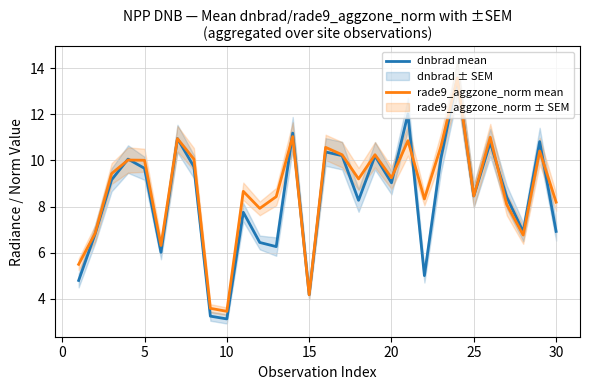

Is it true that rade9_aggzone_norm mean equals 6.9 at 15?

False